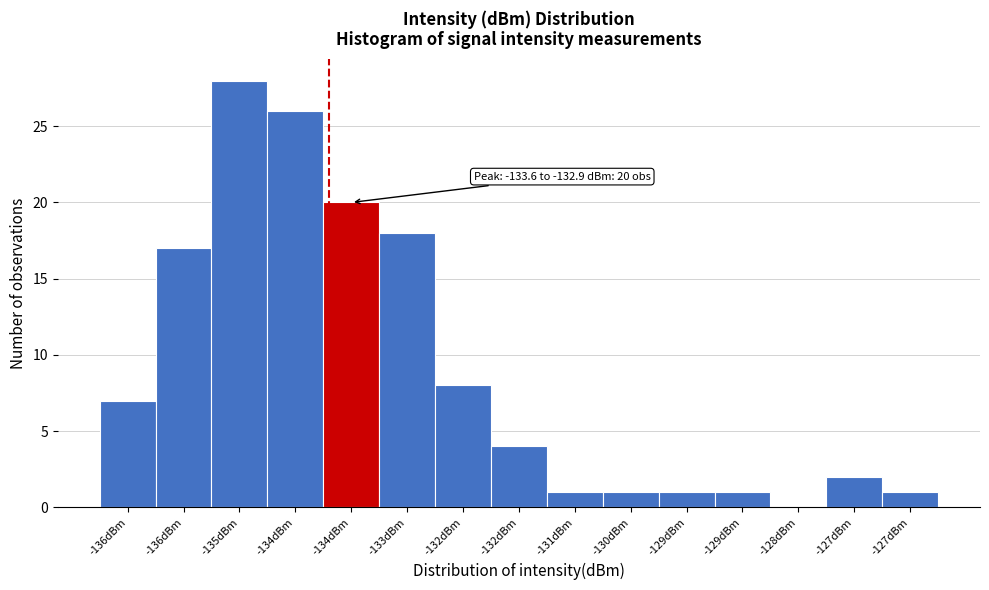

Are the bars horizontal?

No